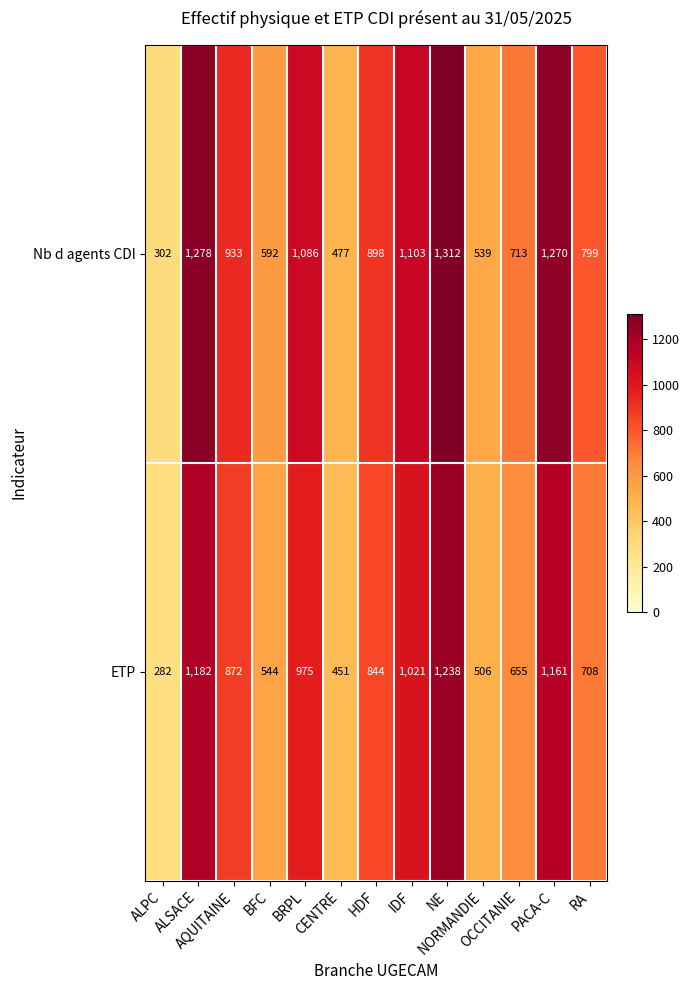

At how many categories does at least one series exceed 565?

10